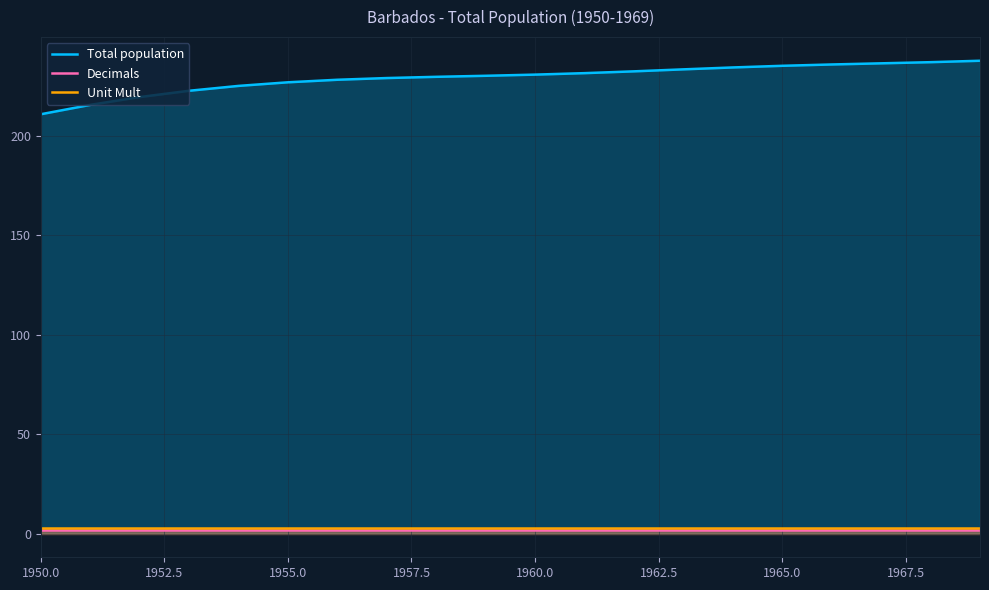

The Decimals series shows 2.0 at 1965.0. True or false?

True